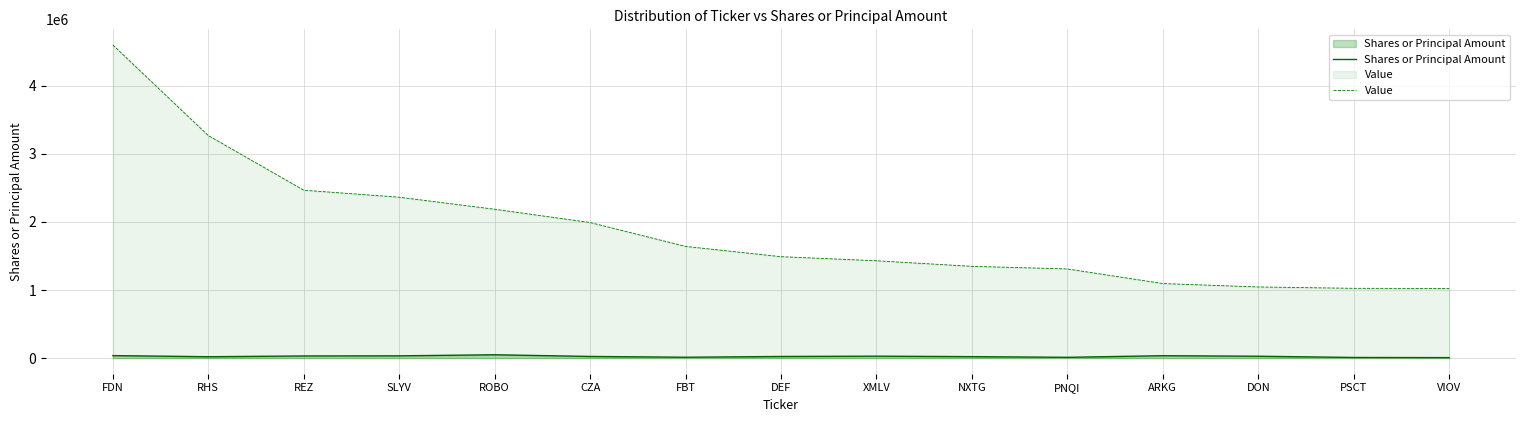

Which series has the largest range (max minus min)?

Value